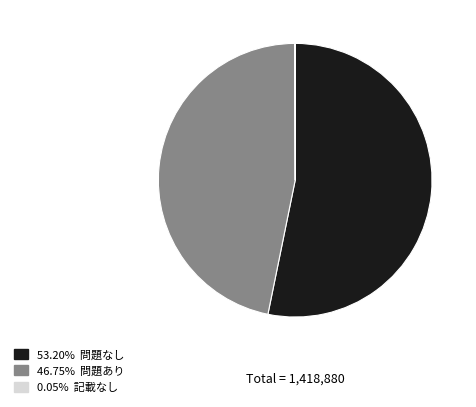

Is there a majority slice in this chart?

Yes